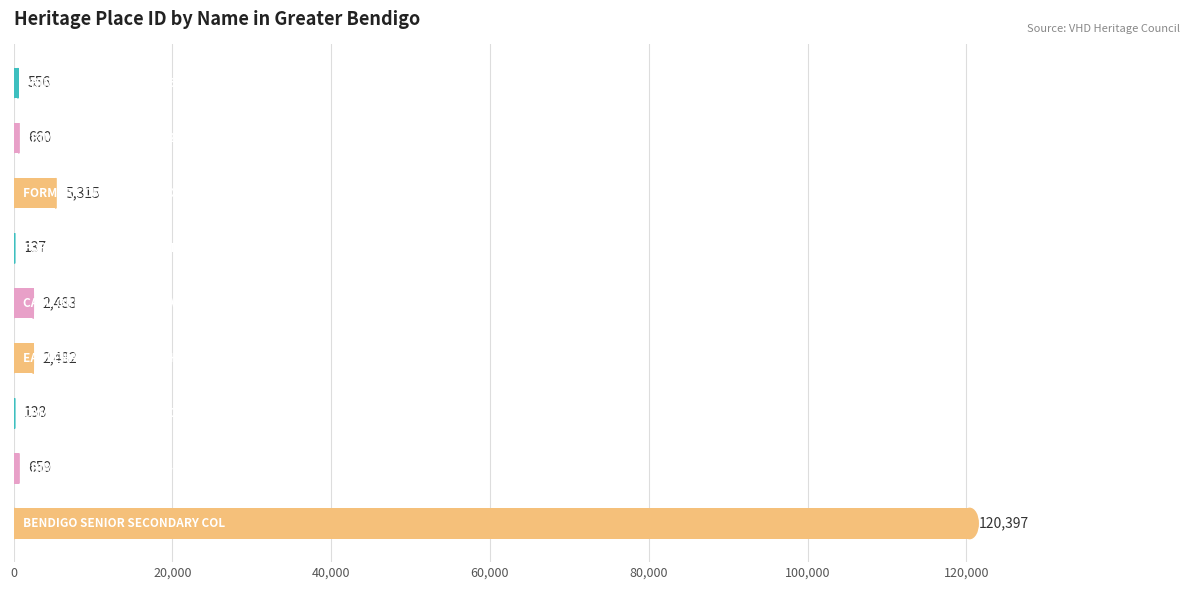

What is the greatest value displayed?

120397